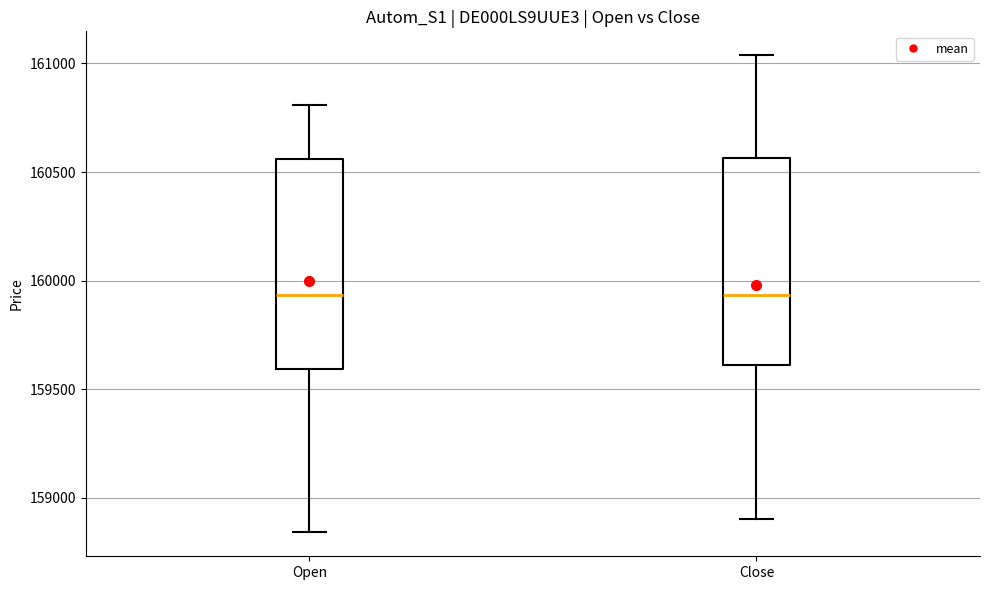

Reading left to right, read every box against the y-axis: the position of its median line, the range the box covers, and the ends of its whiskers. The values are not printed on the chart, so give them approximately, as read against the axis.

Open: median 159950, box 159600 to 160550, whiskers 158850 to 160800
Close: median 159950, box 159600 to 160550, whiskers 158900 to 161050